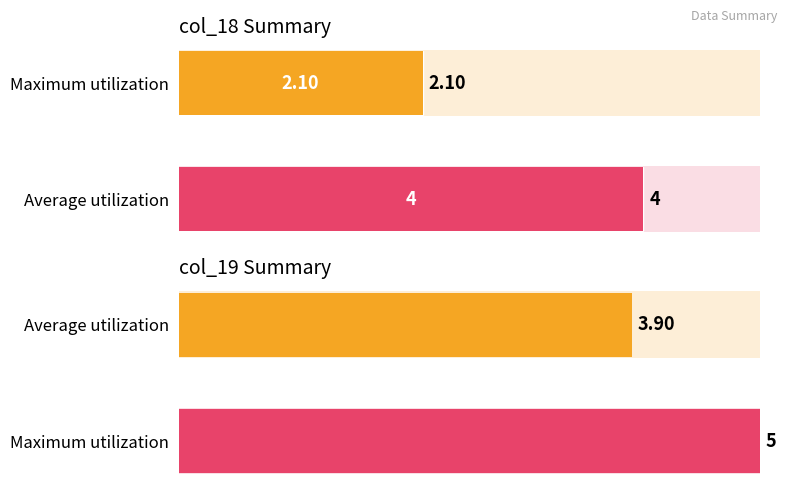

What is the sum of the values at 1 and 0?

6.1